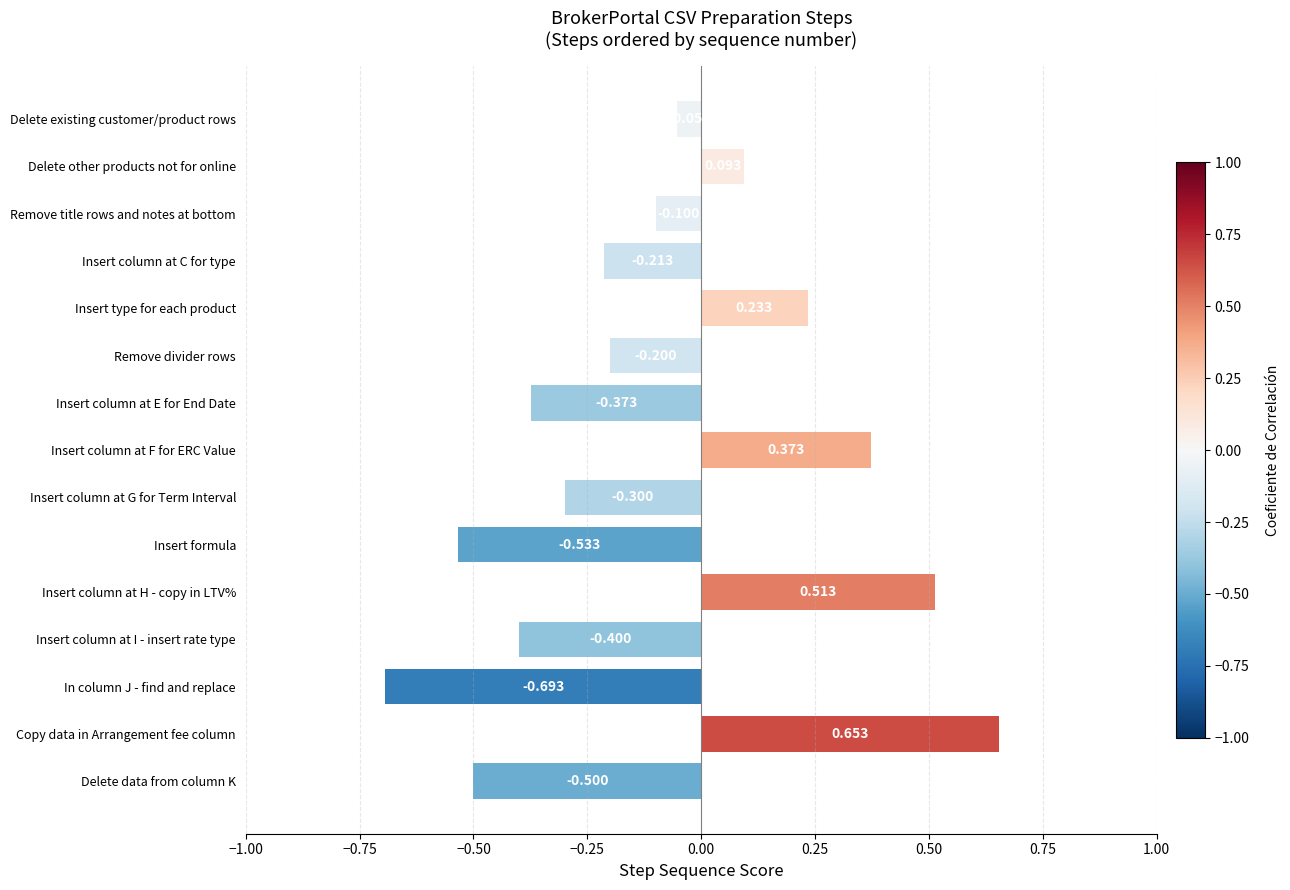

Where is the data nearest to the value 0?

Delete existing customer/product rows